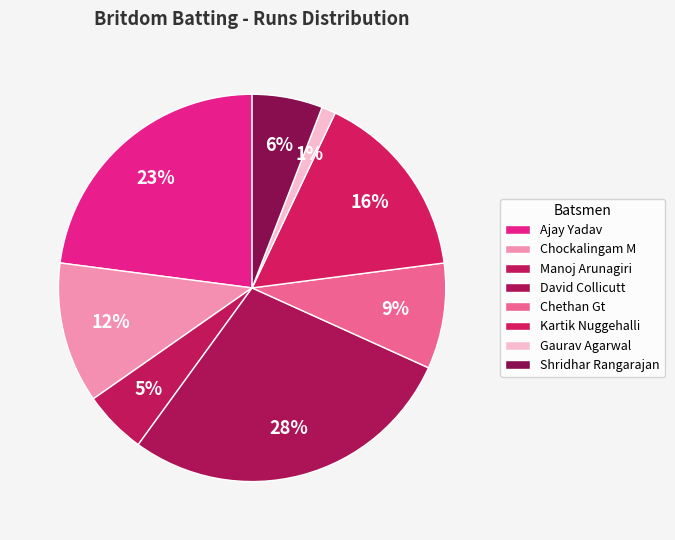

What percentage is the Gaurav Agarwal slice, to the nearest percent?

1%